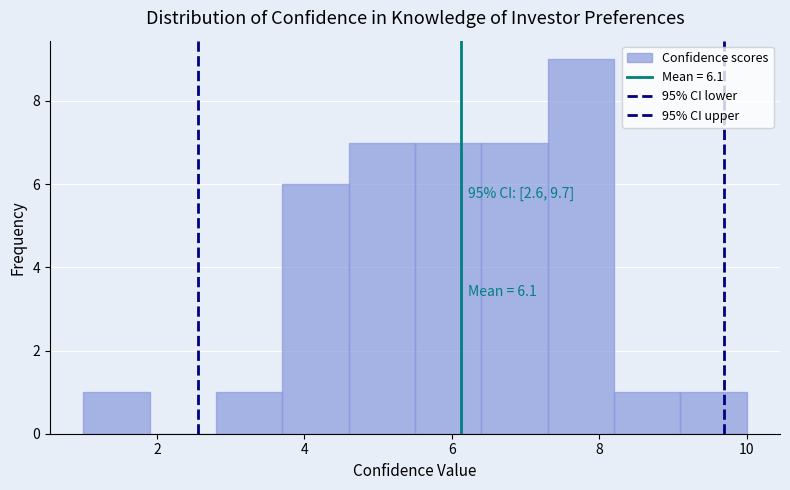

Over which range of the x-axis is the bar tallest?

7.3 to 8.2